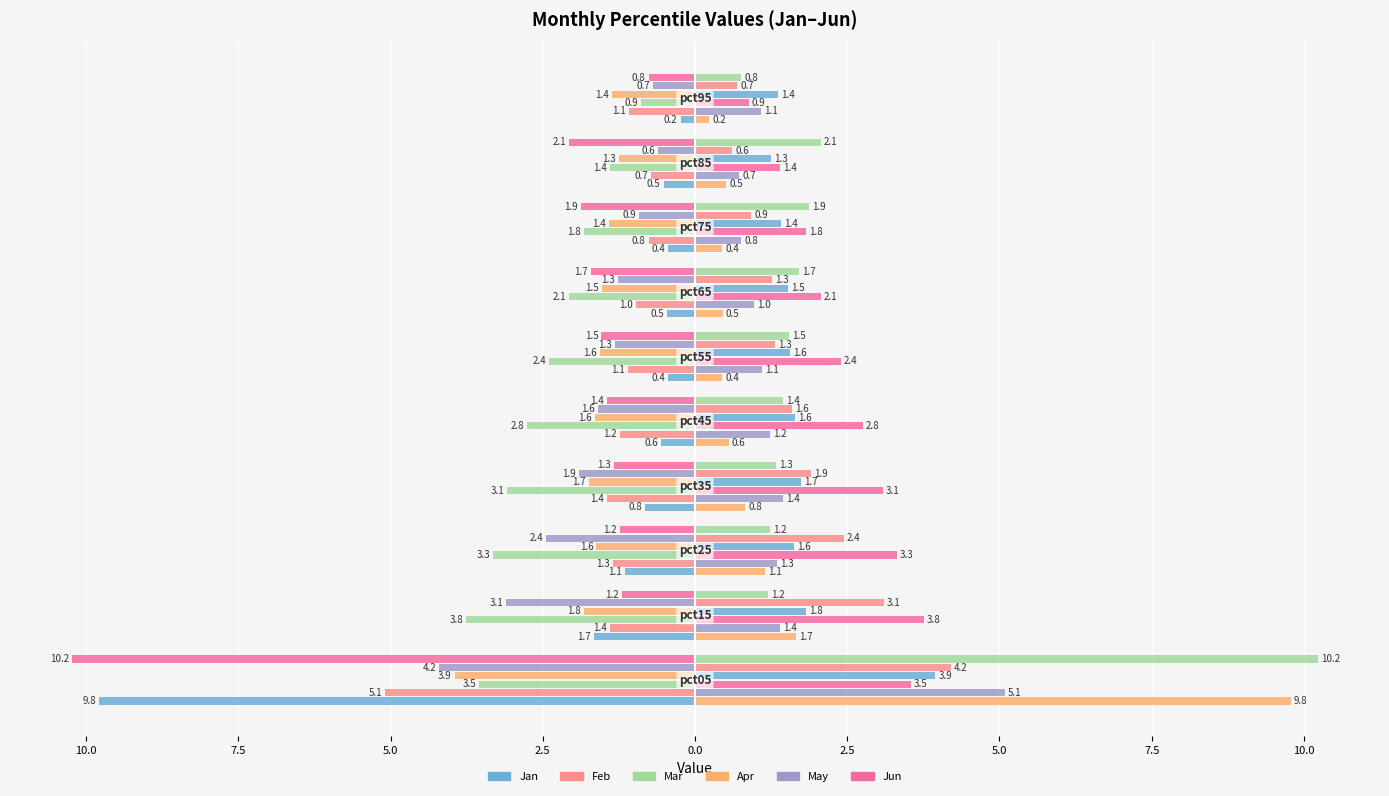

Are the bars grouped side by side (vs. stacked)?

Yes